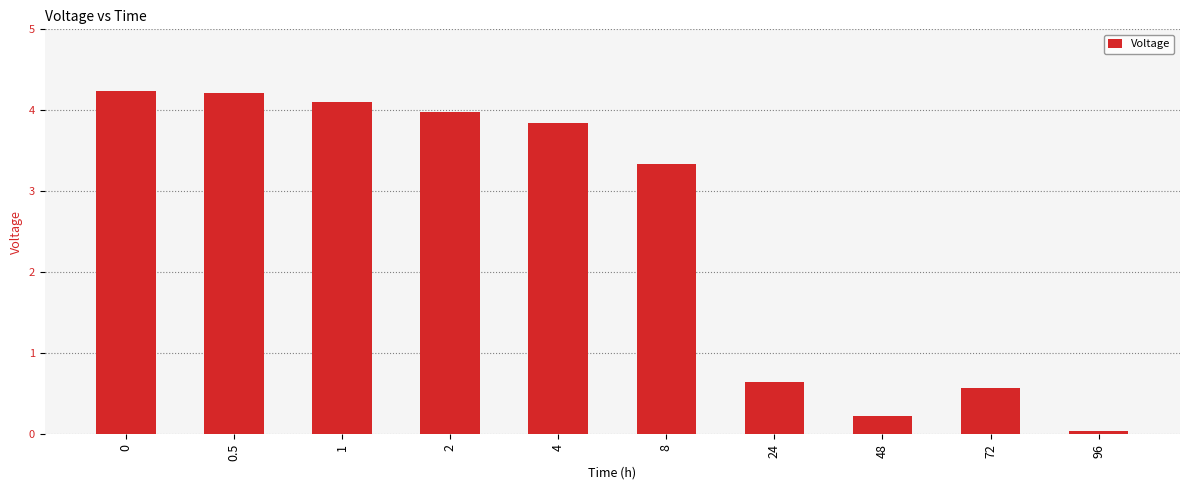

What position from the left is 2?

4